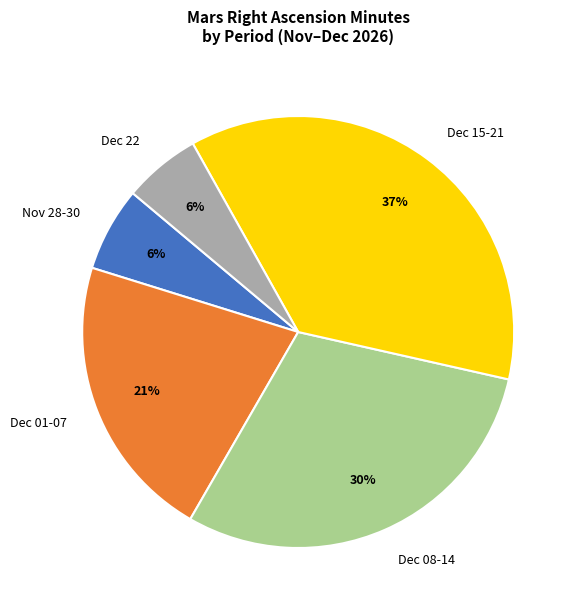

What is the ratio of the value at Dec 01-07 to the value at Dec 08-14?

0.7